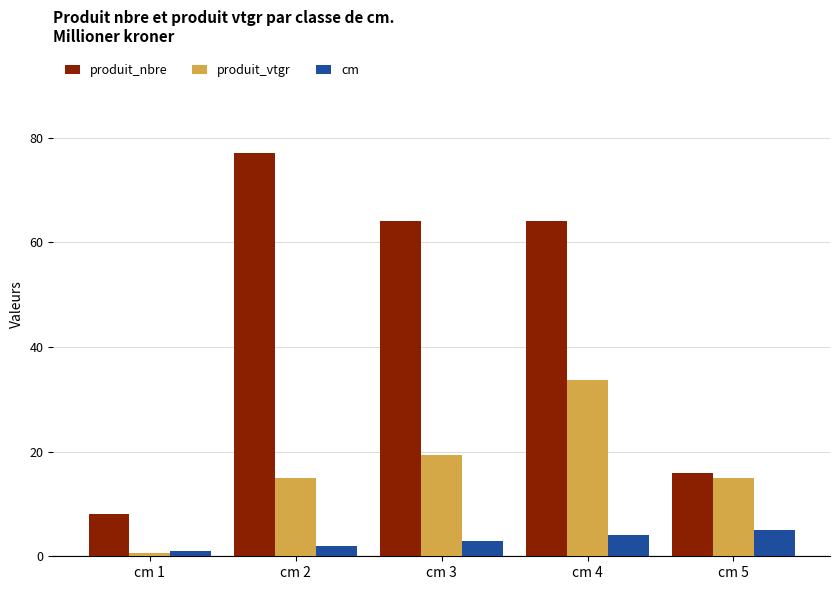

What is the difference between the second highest and minimum values in the produit_nbre series?

56.0